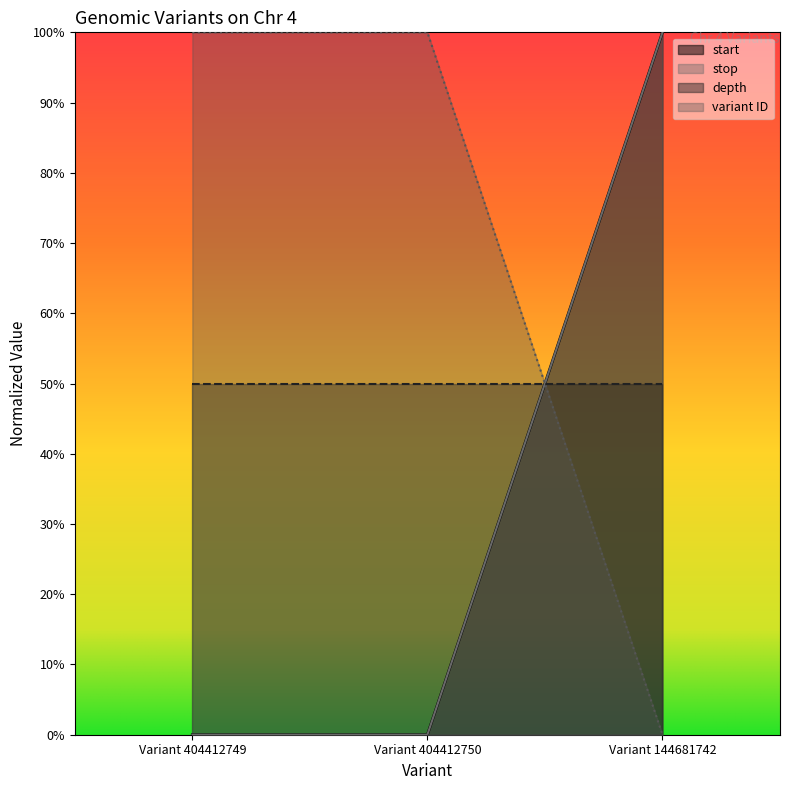

The start series shows 1.0 at Variant 144681742. True or false?

True